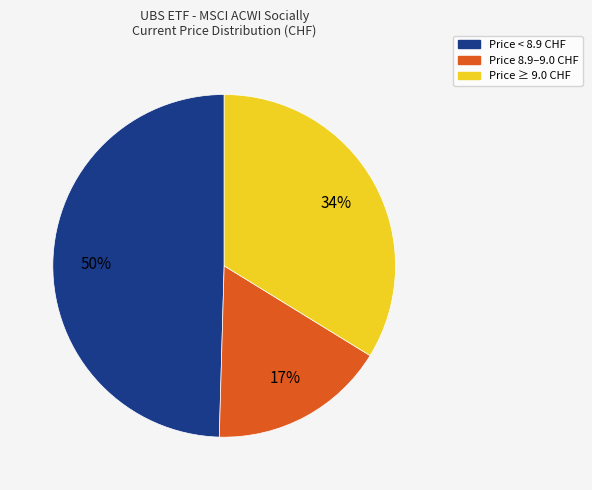

To the nearest percent, what is the difference between the largest and smallest slice percentages?

33%